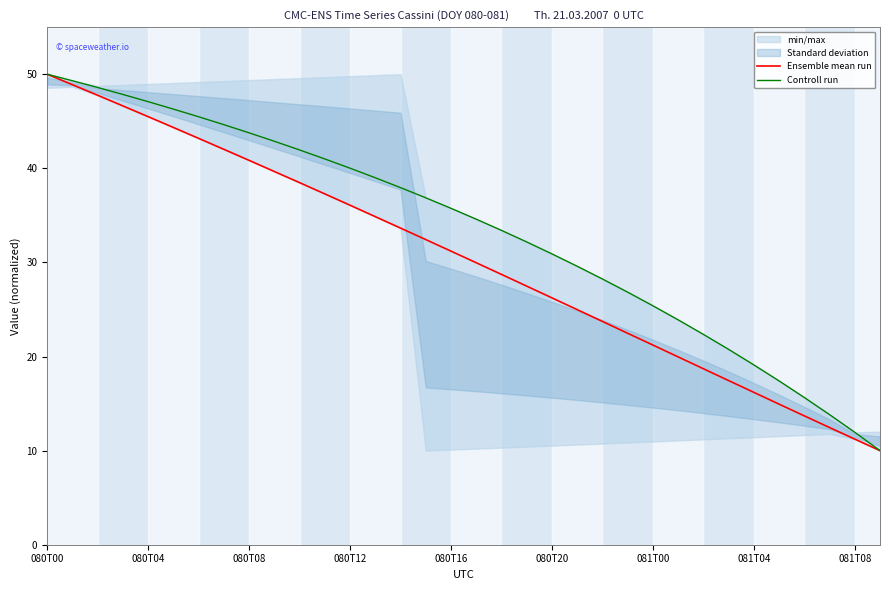

What is the highest value of the Controll run series?

50.0